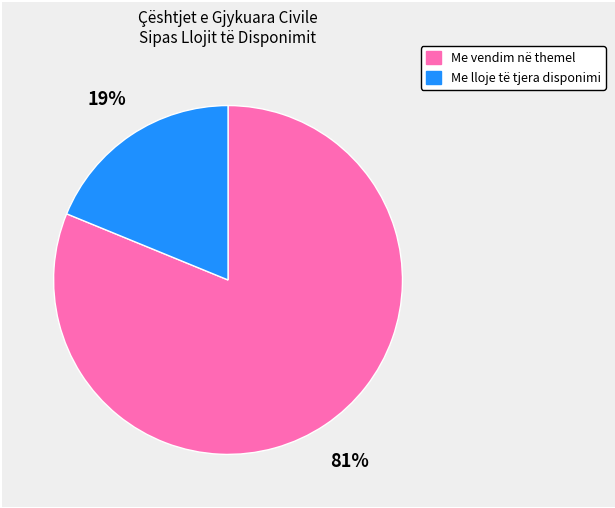

To the nearest percent, what is the difference between the largest and smallest slice percentages?

62%